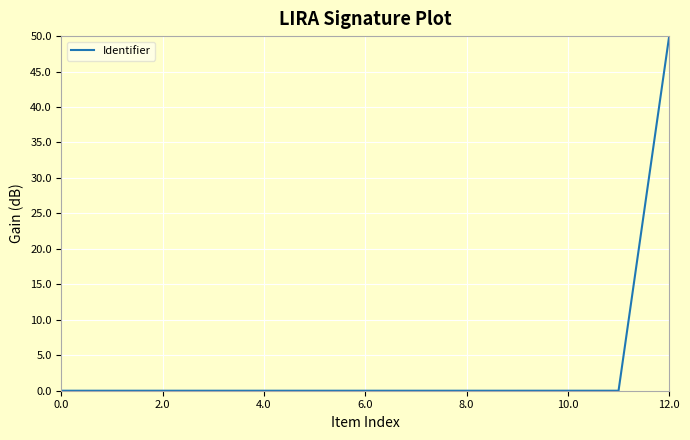

How many lines are shown in the chart?

1